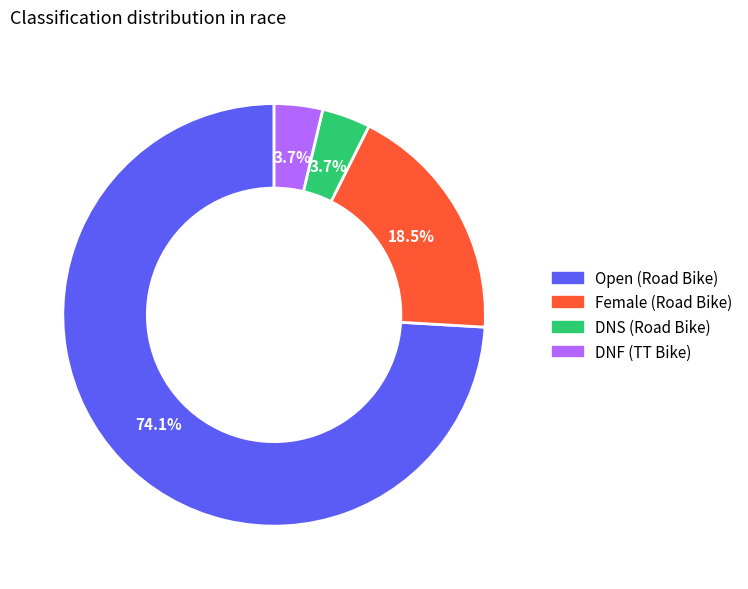

True or false: Open (Road Bike) accounts for 74% of the total.

True